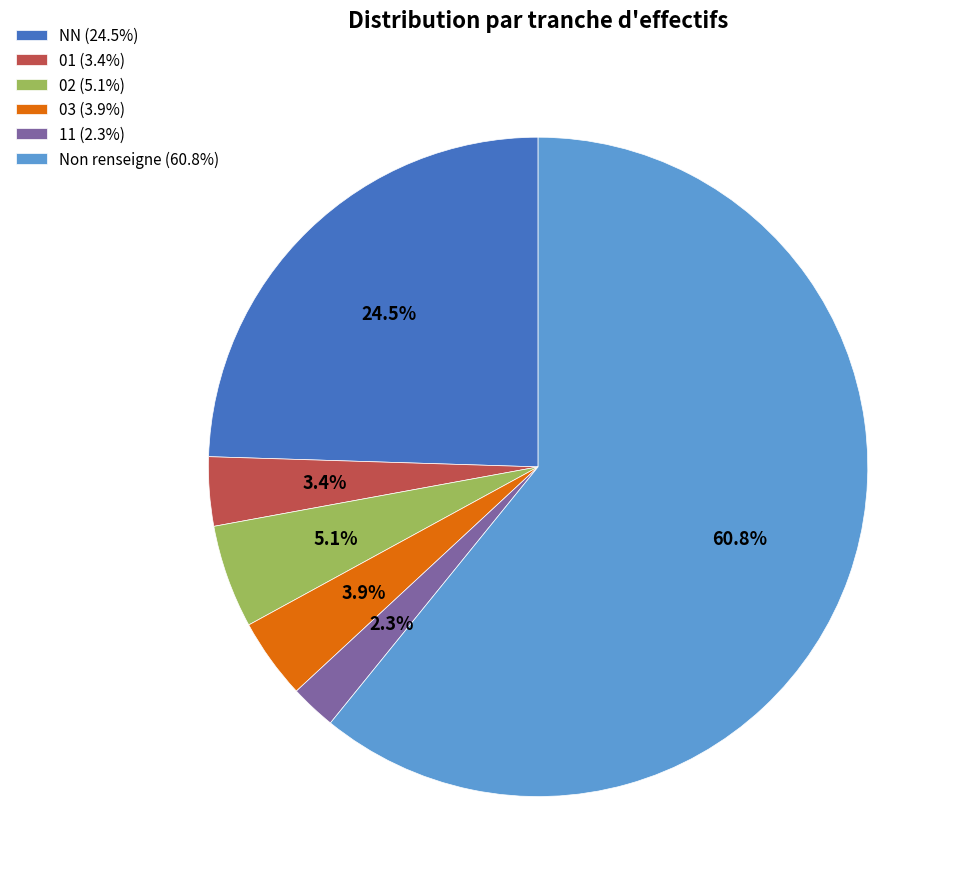

Between 02 (5.1%) and NN (24.5%), which is larger?

NN (24.5%)